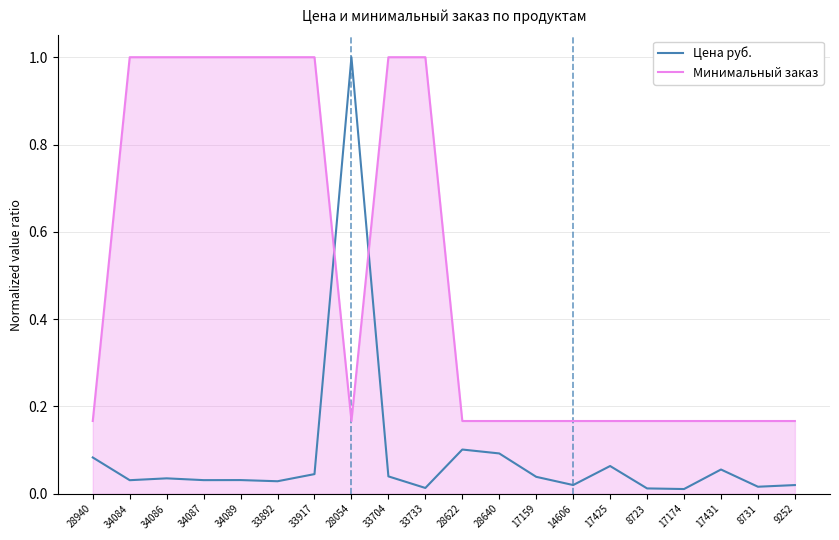

What is the greatest value displayed?

1.0